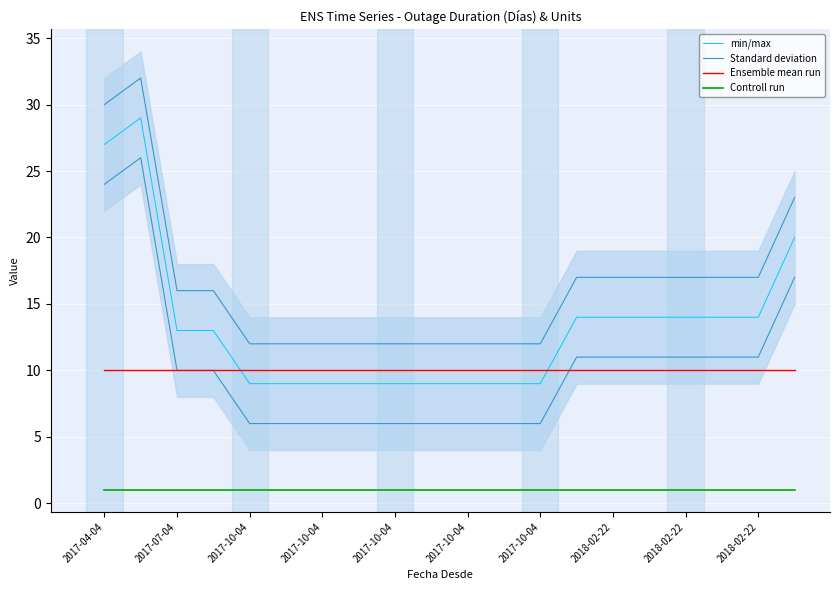

How many distinct data groups are displayed?

4